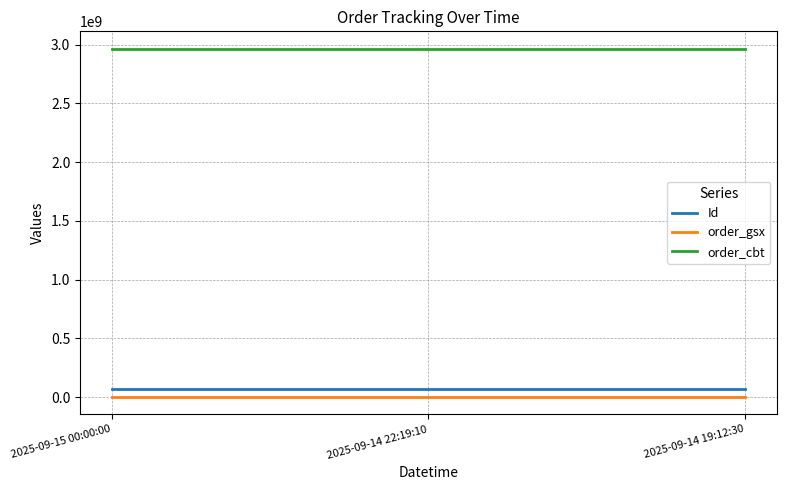

What is the average value of the order_gsx series?

594082